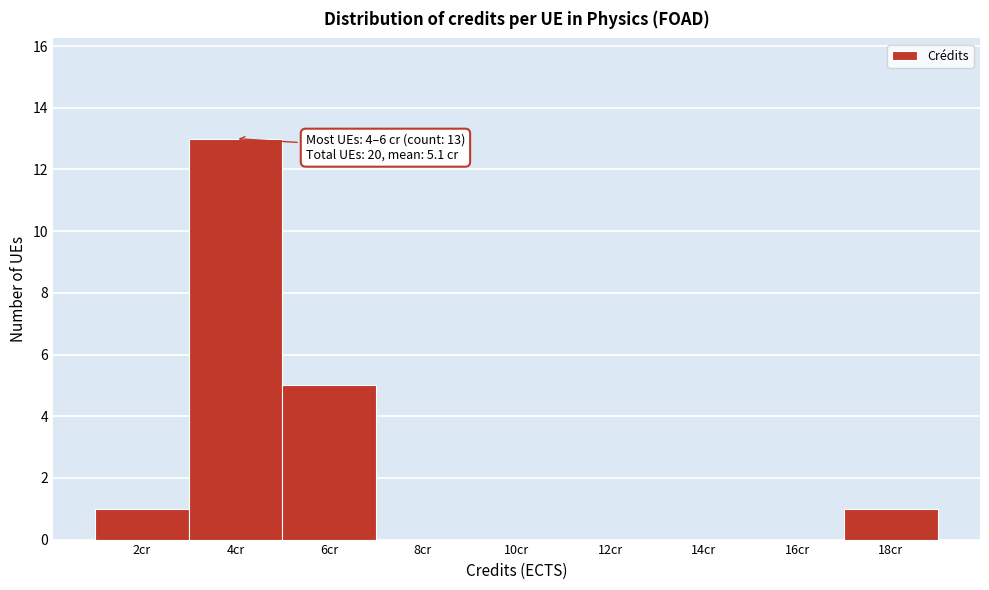

Reading right to left, list all the values displayed in this chart.

18cr=1	16cr=0	14cr=0	12cr=0	10cr=0	8cr=0	6cr=5	4cr=13	2cr=1